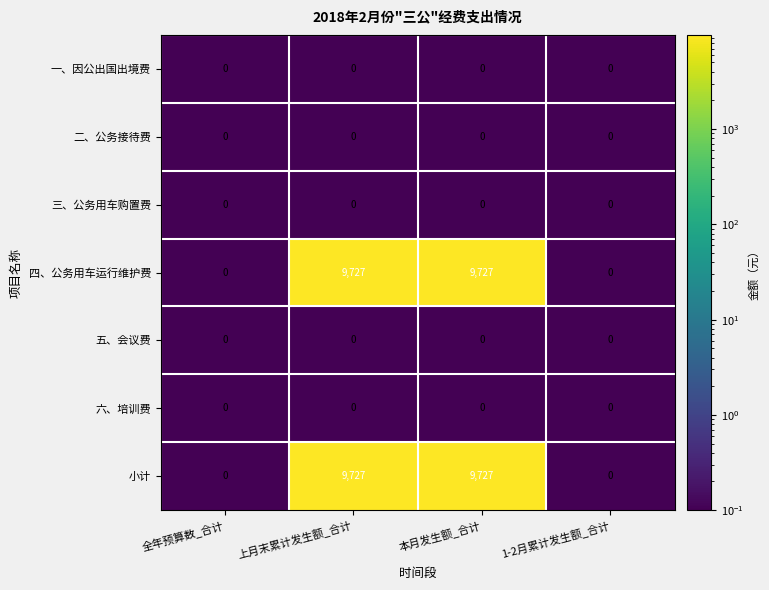

True or false: 一、因公出国出境费 has a value of 0 at 全年预算数_合计.

True